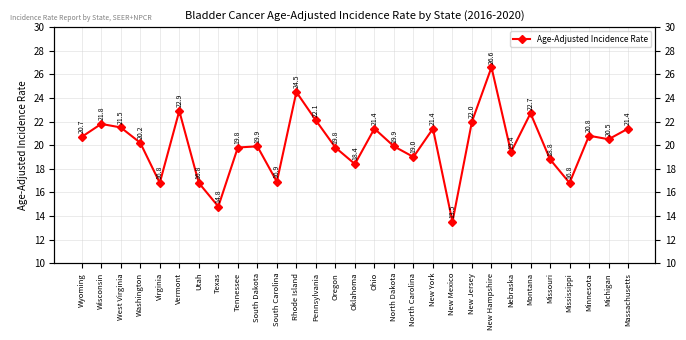

How many distinct data groups are displayed?

1